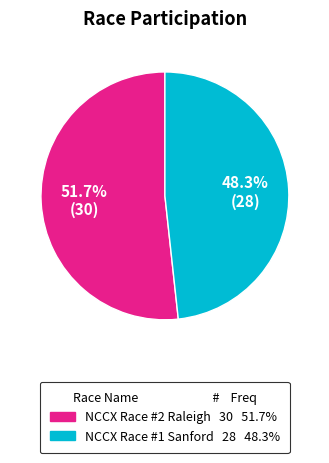

To the nearest percent, what percentage of the pie is NCCX Race #2 Raleigh?

52%